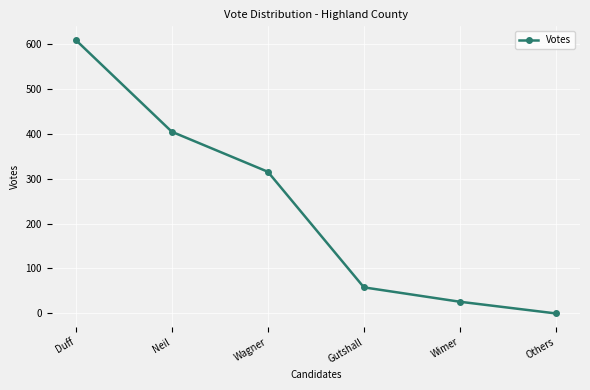

Does the chart have visible grid lines?

Yes